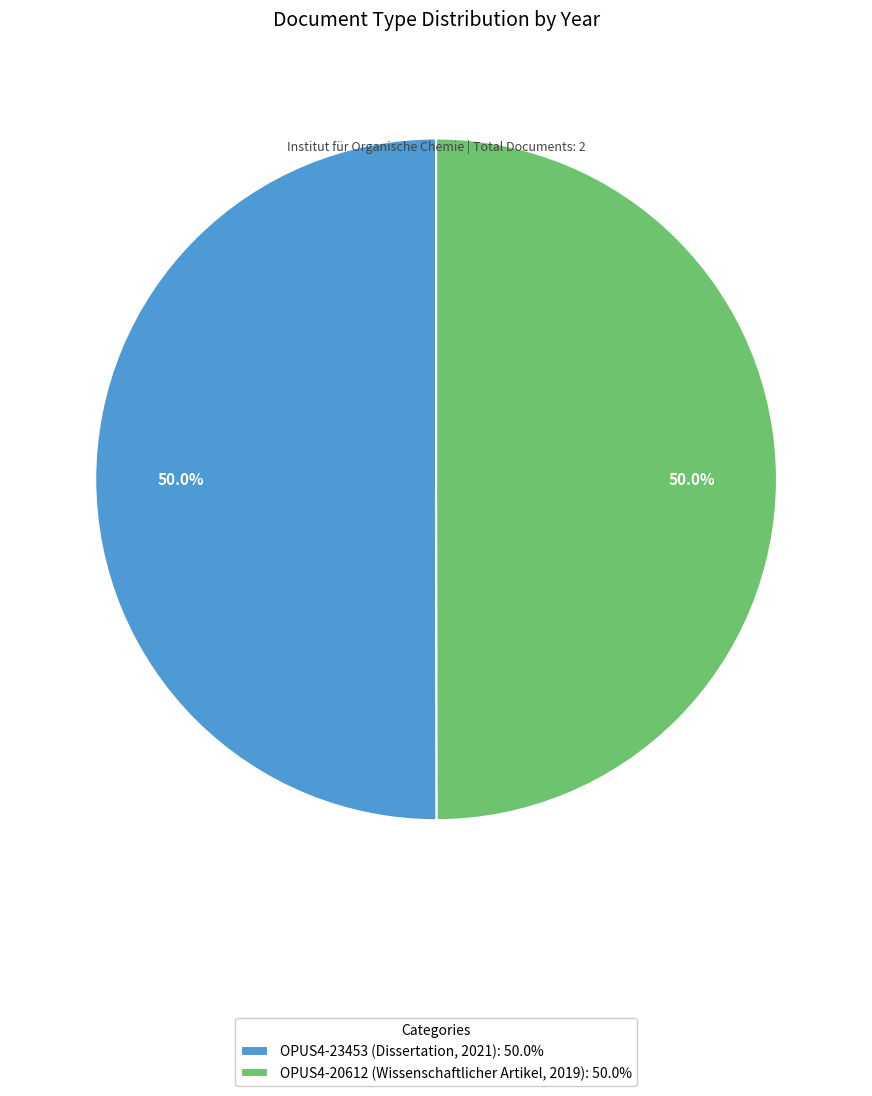

True or false: OPUS4-23453 (Dissertation, 2021) accounts for 59% of the total.

False